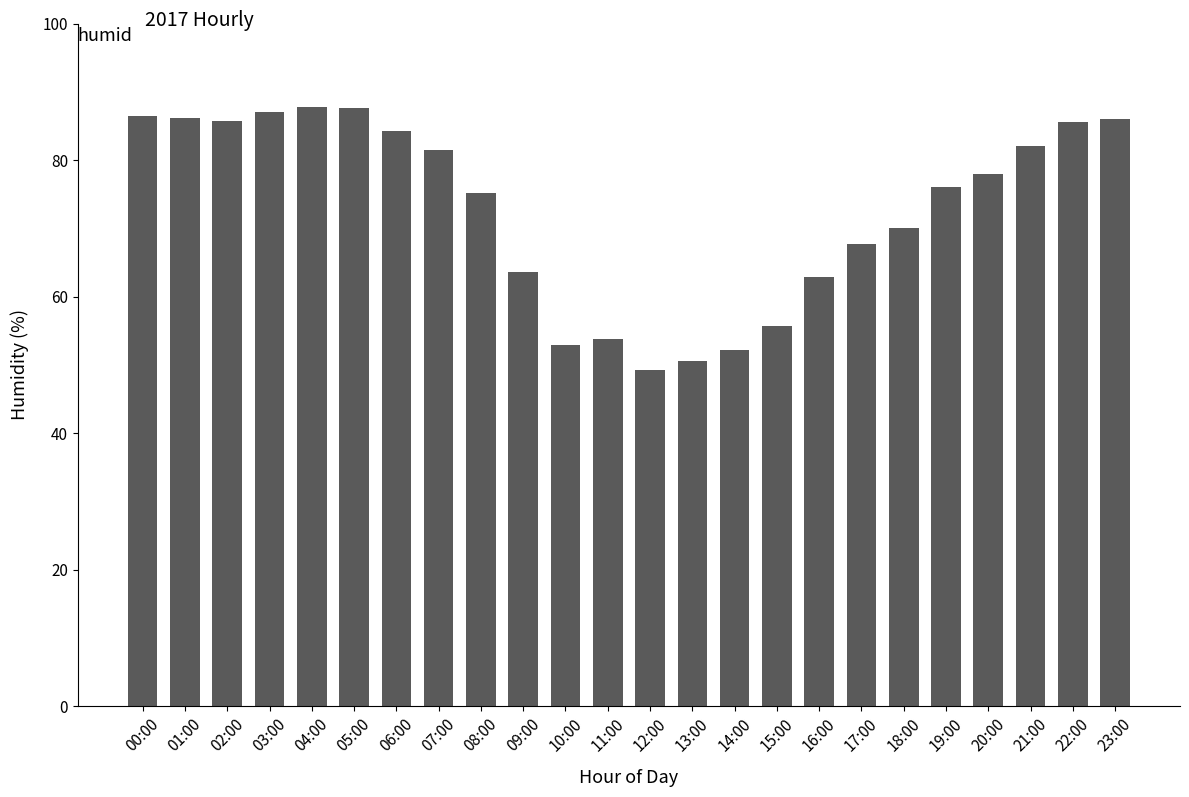

Count the number of categories in the chart.

24